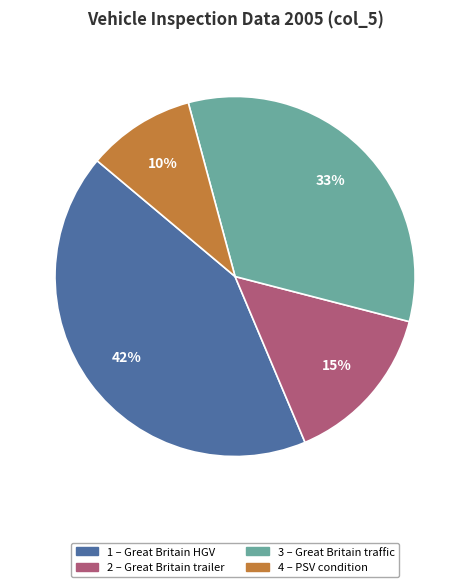

To the nearest percent, what is the average slice percentage?

25%